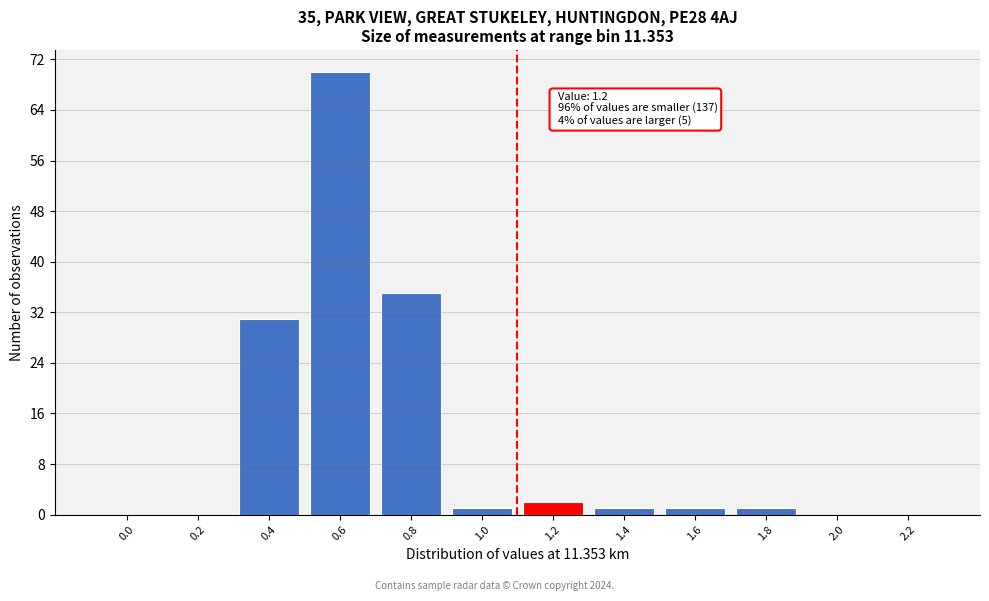

Reading left to right, transcribe all the data shown in this chart.

0.0=0	0.2=0	0.4=31	0.6=70	0.8=35	1.0=1	1.2=2	1.4=1	1.6=1	1.8=1	2.0=0	2.2=0